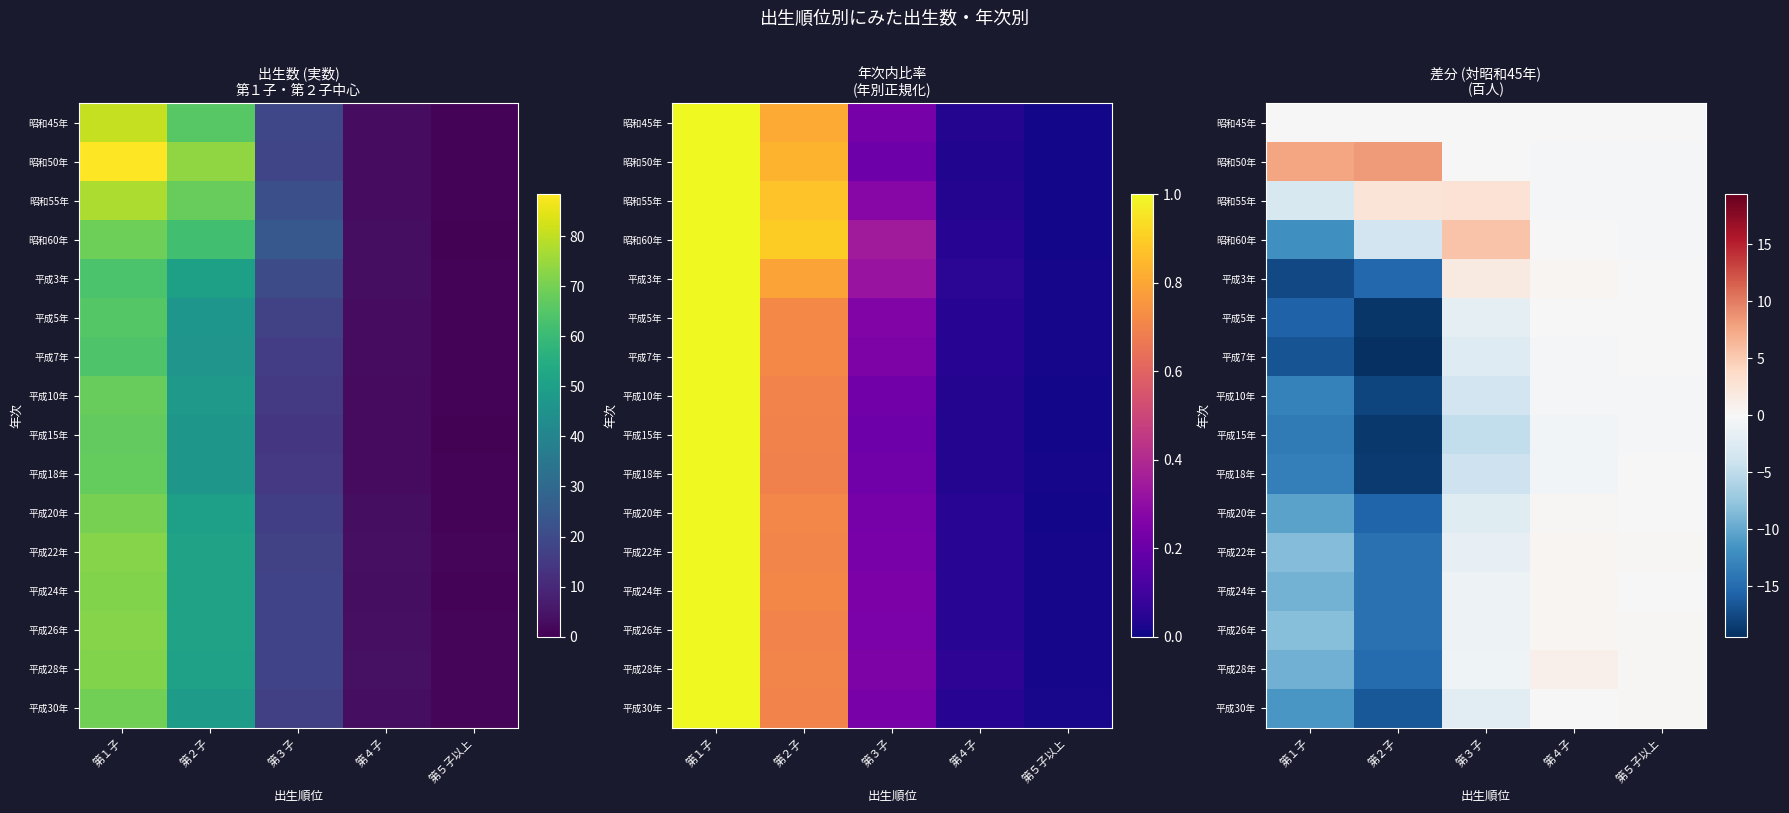

At which label does 平成22年 first exceed -1?

第４子